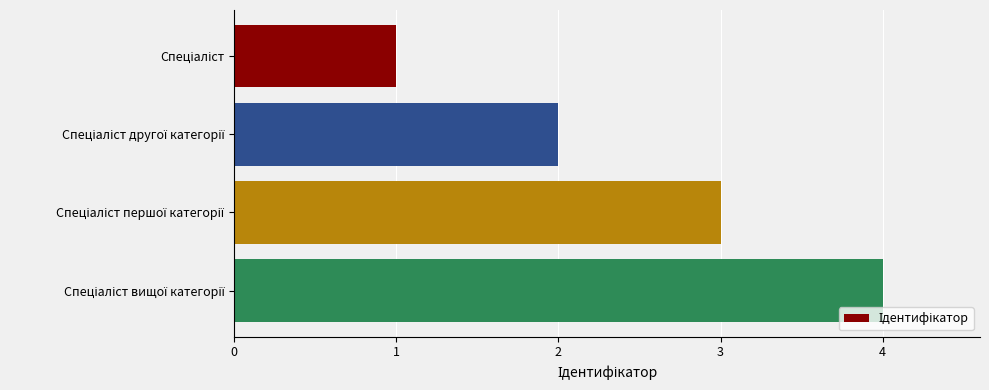

What is the greatest value displayed?

4